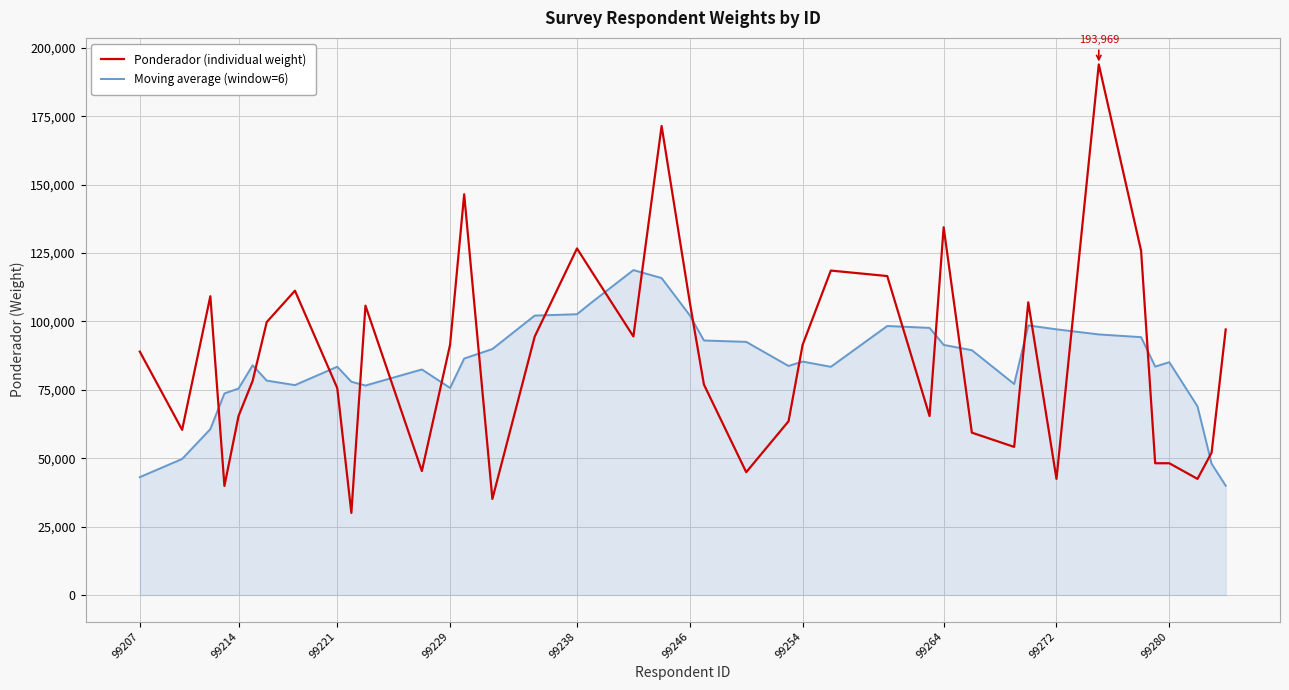

Which series has the largest range (max minus min)?

Ponderador (individual weight)